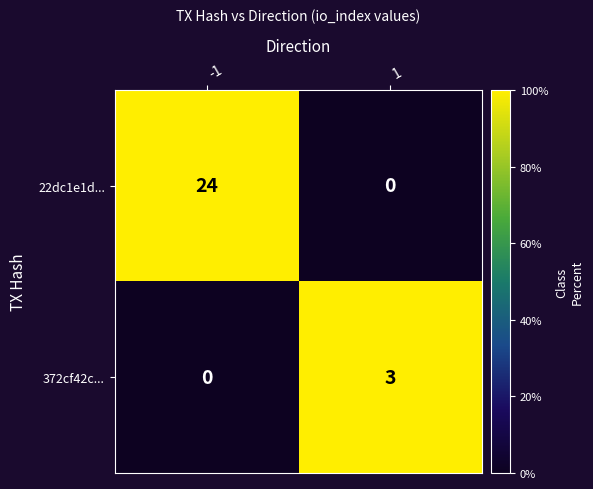

At which category is the sum across all series the highest?

-1